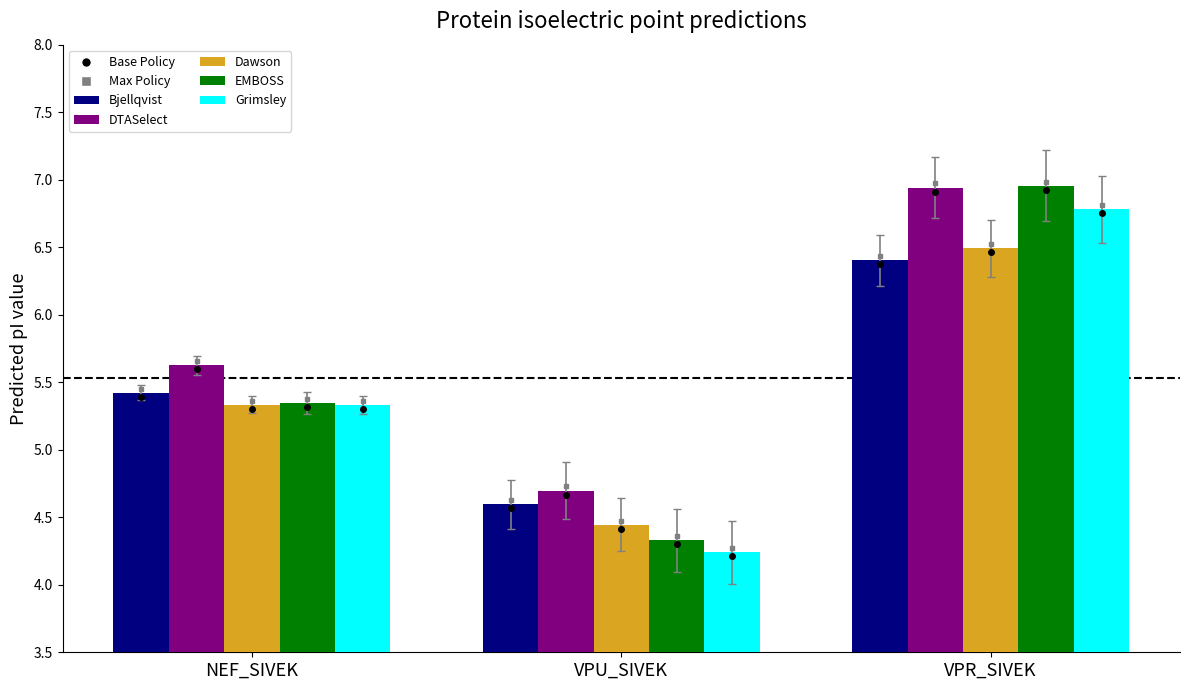

Which category has the lowest value in the Dawson series?

VPU_SIVEK